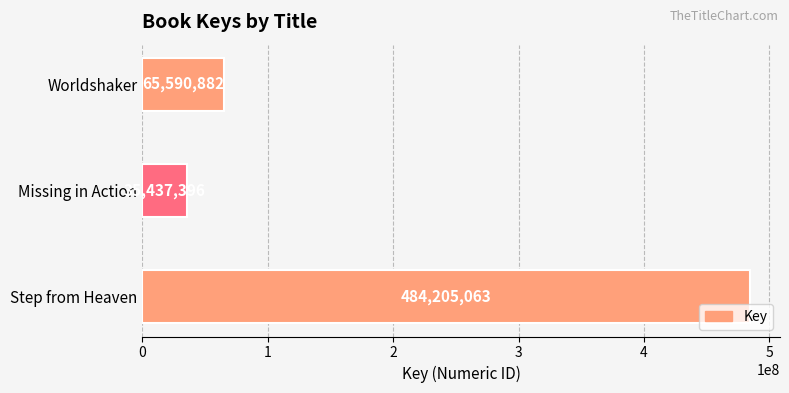

What is the smallest value displayed?

35437396